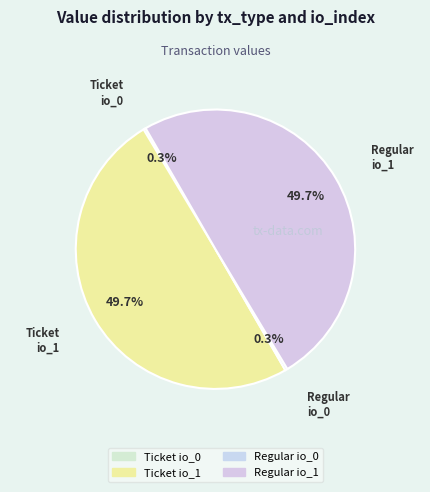

Between Ticket io_0 and Regular io_1, which is larger?

Regular io_1